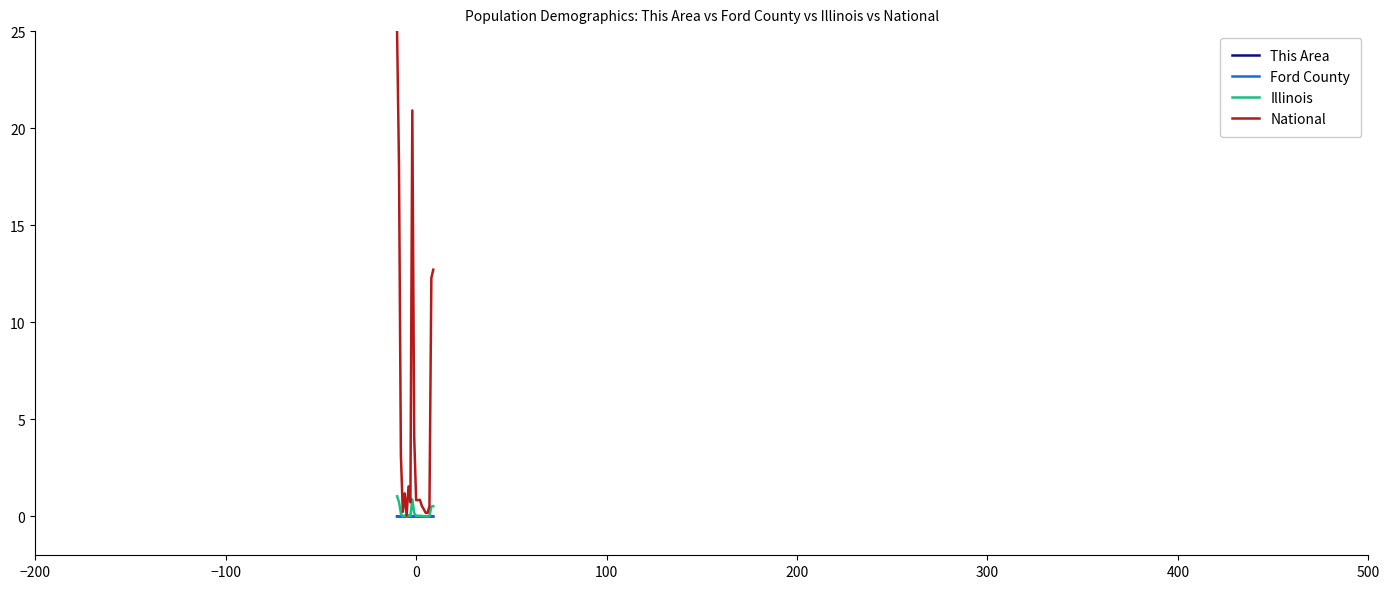

Which series has the widest spread of values?

National